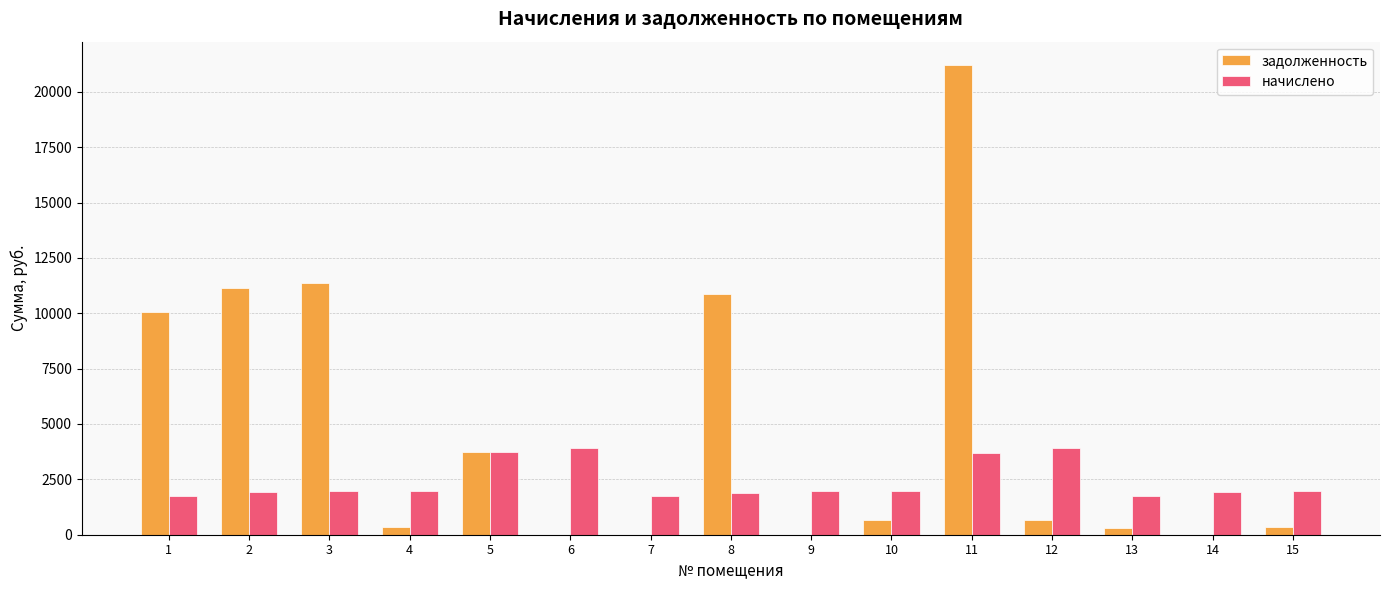

The value of начислено at 9 is 1963.2. True or false?

True